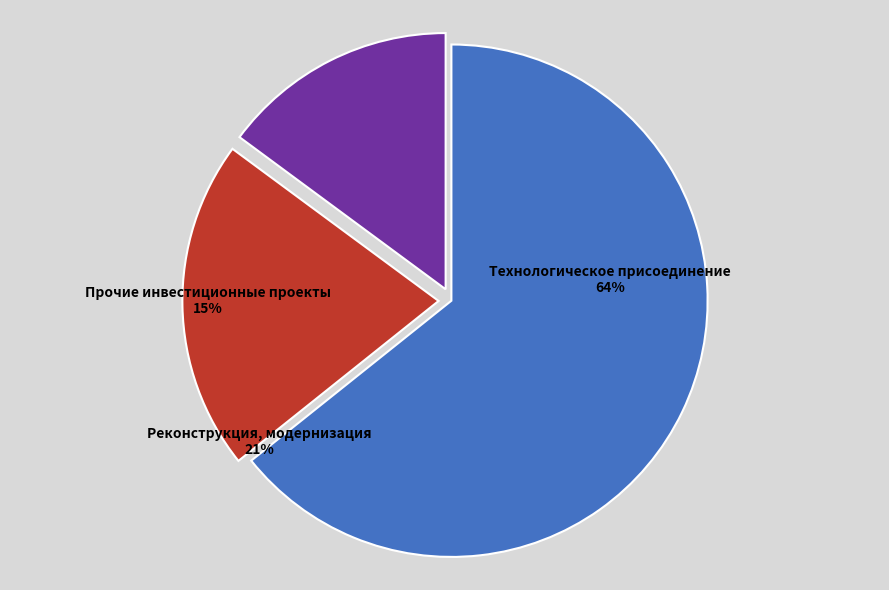

Do Прочие инвестиционные проекты and Инвестиционные проекты (прочие) together represent more than half of the pie?

No